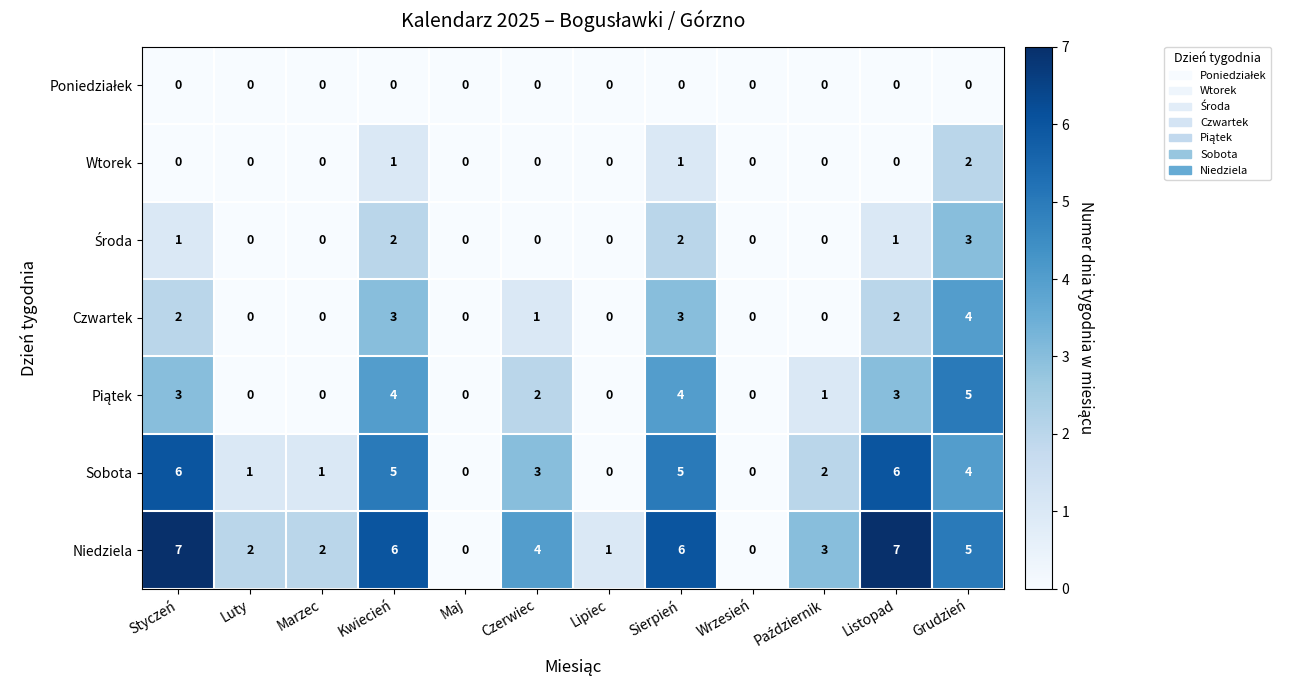

What is the approximate value of Sobota at Sierpień?

5